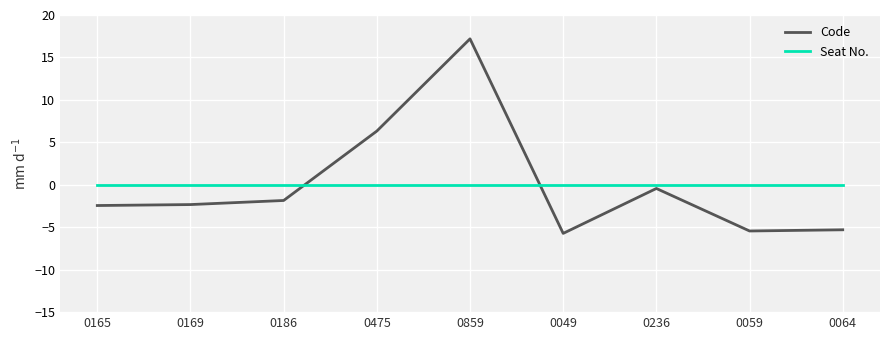

True or false: Code and Seat No. cross at least once.

True